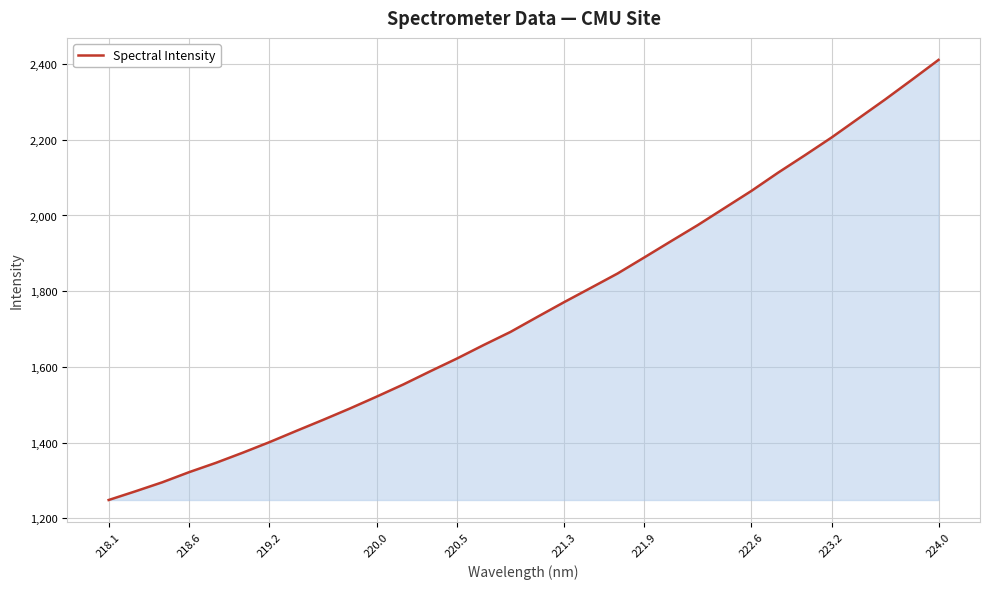

What is the smallest value displayed?

1248.1